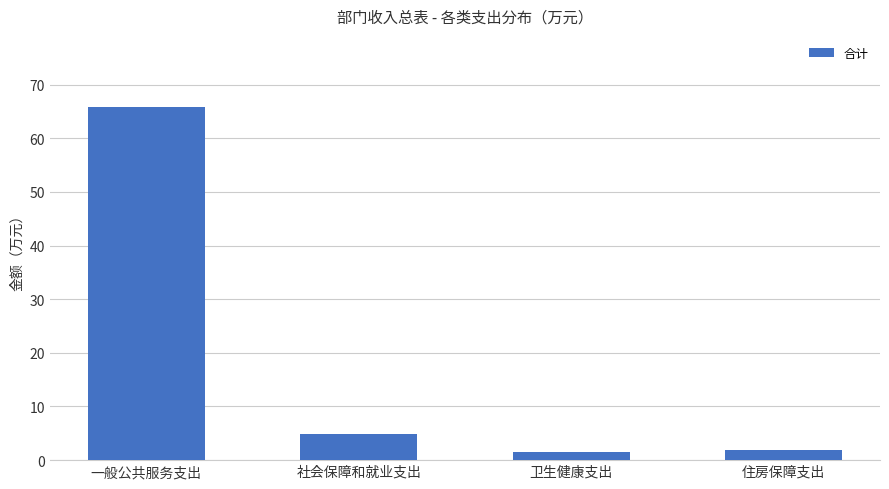

What value does the data have at 住房保障支出?

1.8